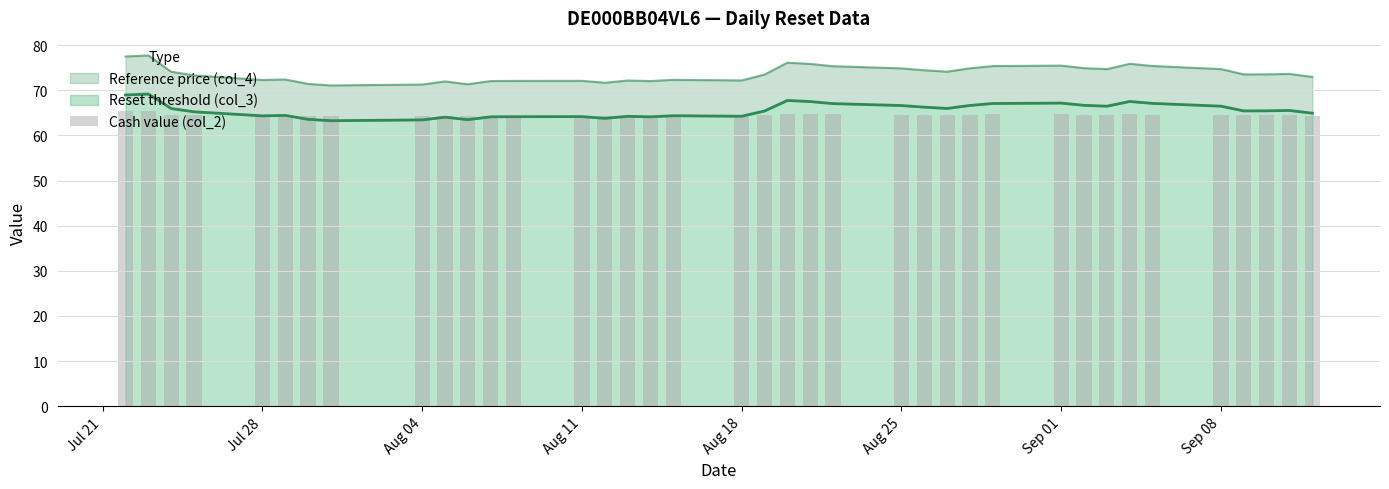

What value does the data have at Aug 11?

64.6